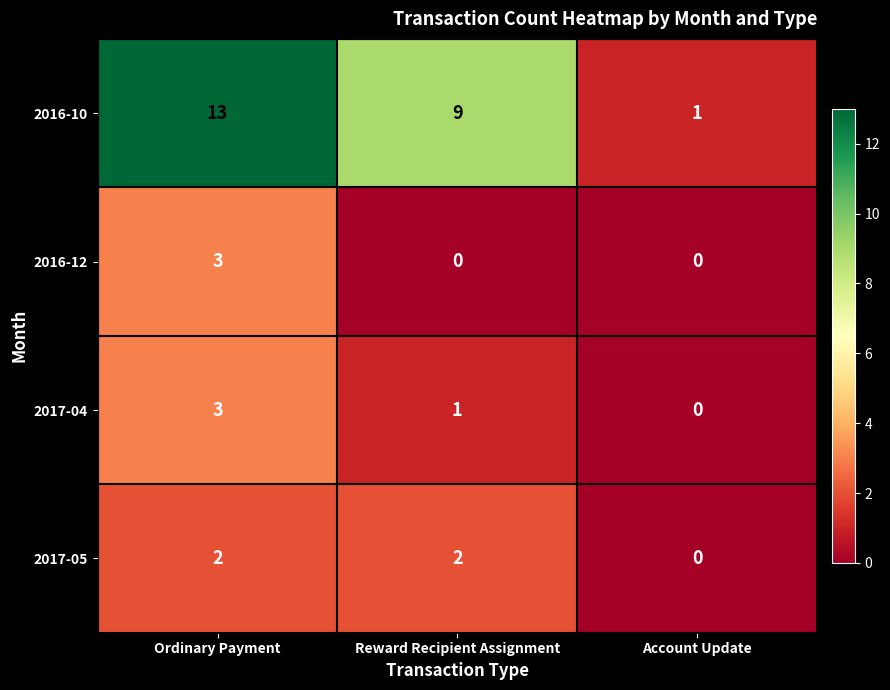

Between Ordinary Payment and Reward Recipient Assignment, which series saw the biggest shift?

2016-10